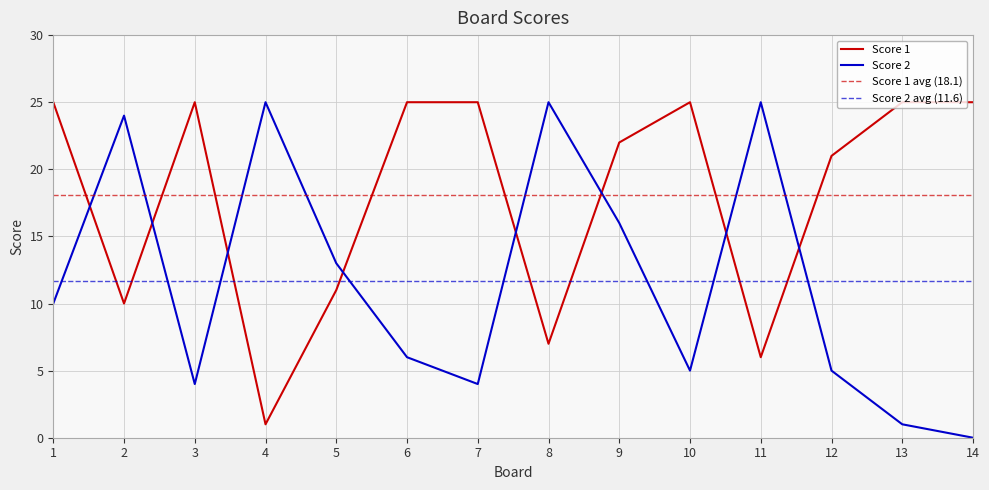

Is it true that Score 2 equals 12 at 2?

False